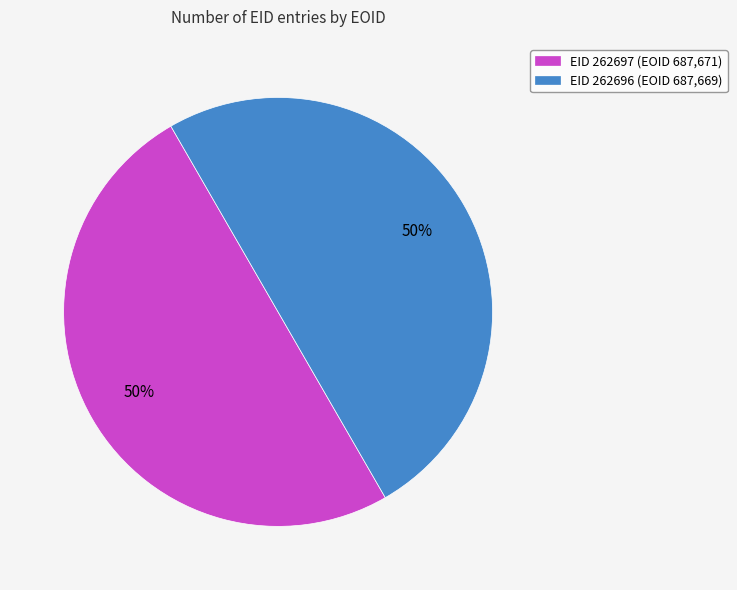

The EID 262696 (EOID 687,669) slice represents 50% of the pie. True or false?

True